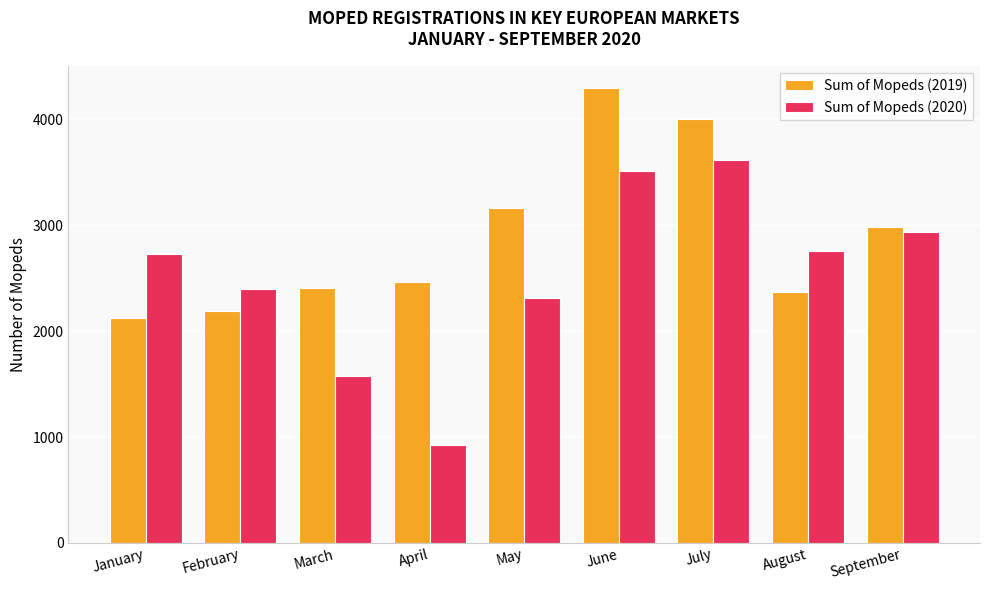

What is the sum of all Sum of Mopeds (2020) values?

22770